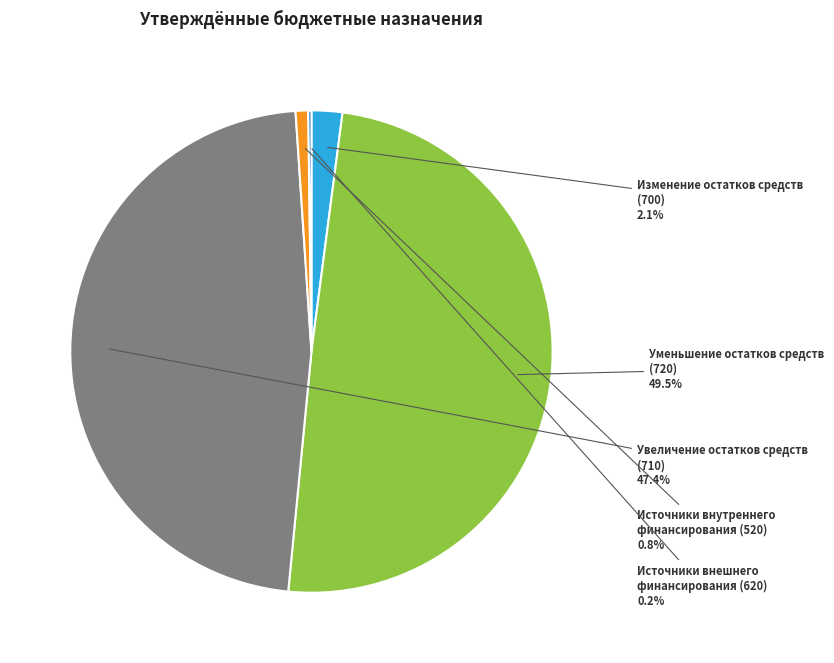

What percentage do Изменение остатков средств (700) and Увеличение остатков средств (710) together represent?

49.5%